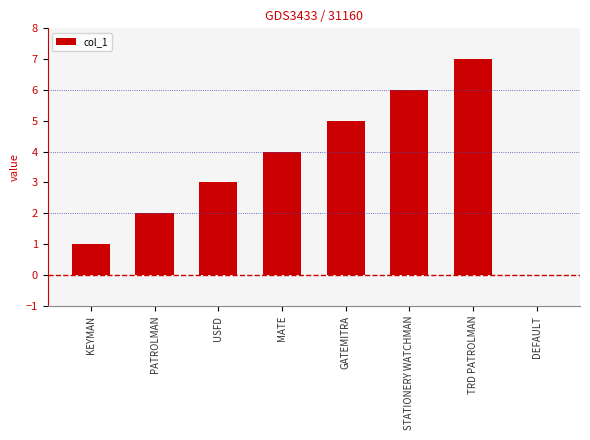

What is the sum of all values?

28